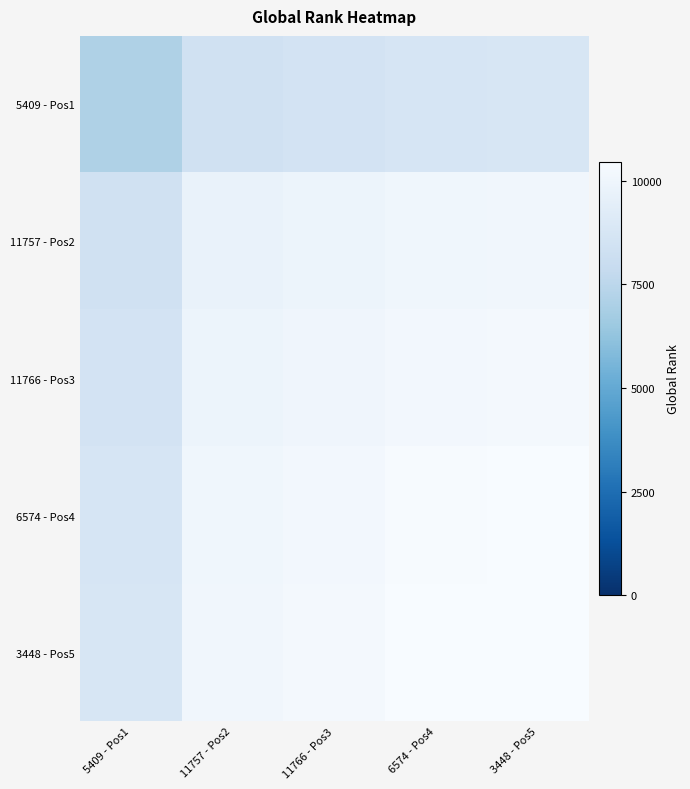

Between 11766 - Pos3 and 6574 - Pos4, which is larger?

6574 - Pos4